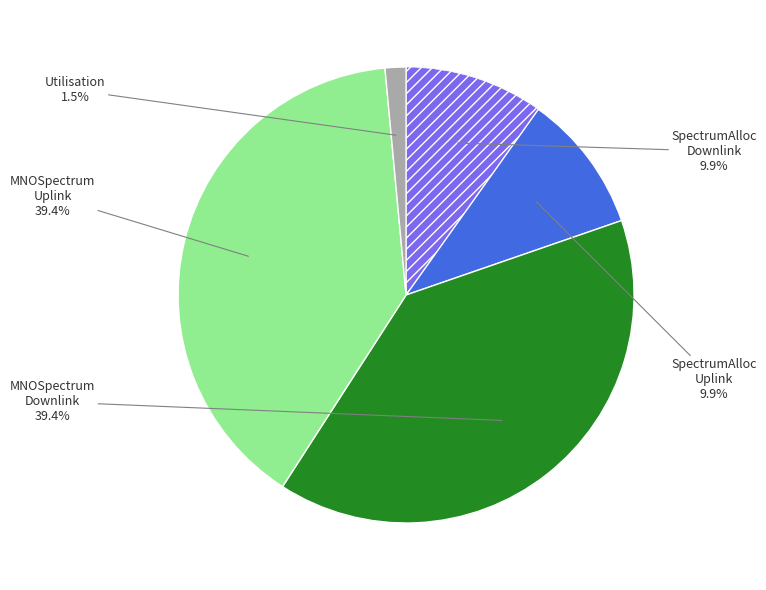

Is there a majority slice in this chart?

No